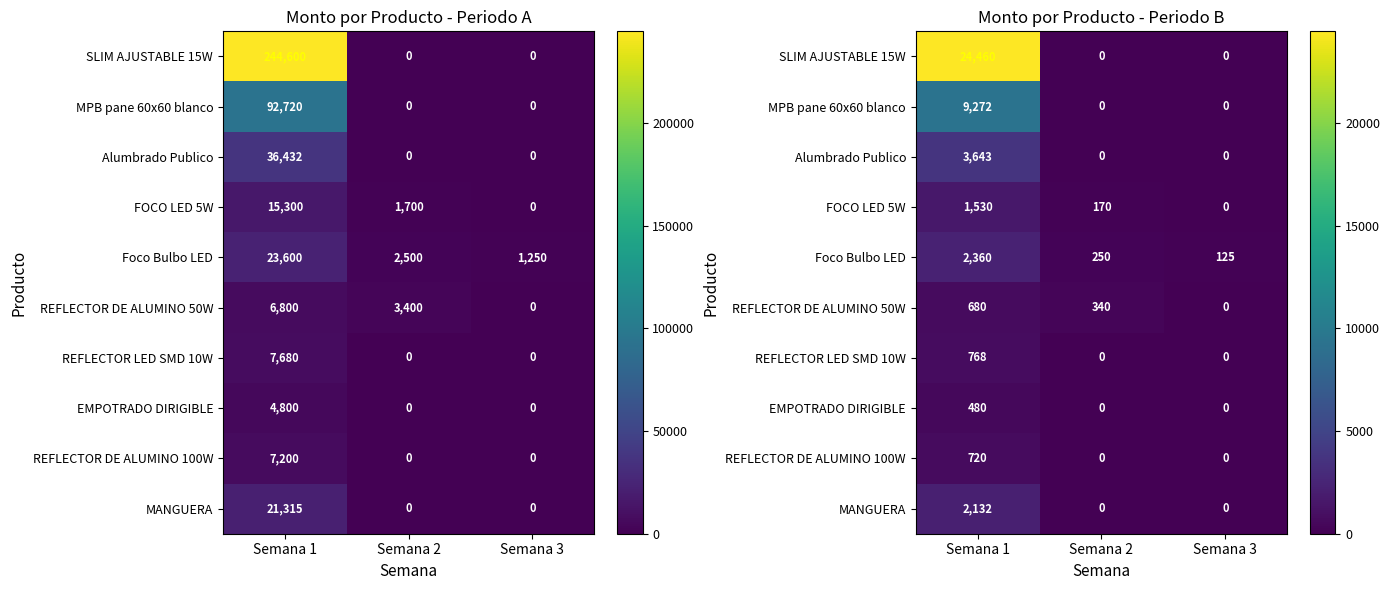

The value of REFLECTOR LED SMD 10W at Semana 3 is 0.0. True or false?

True